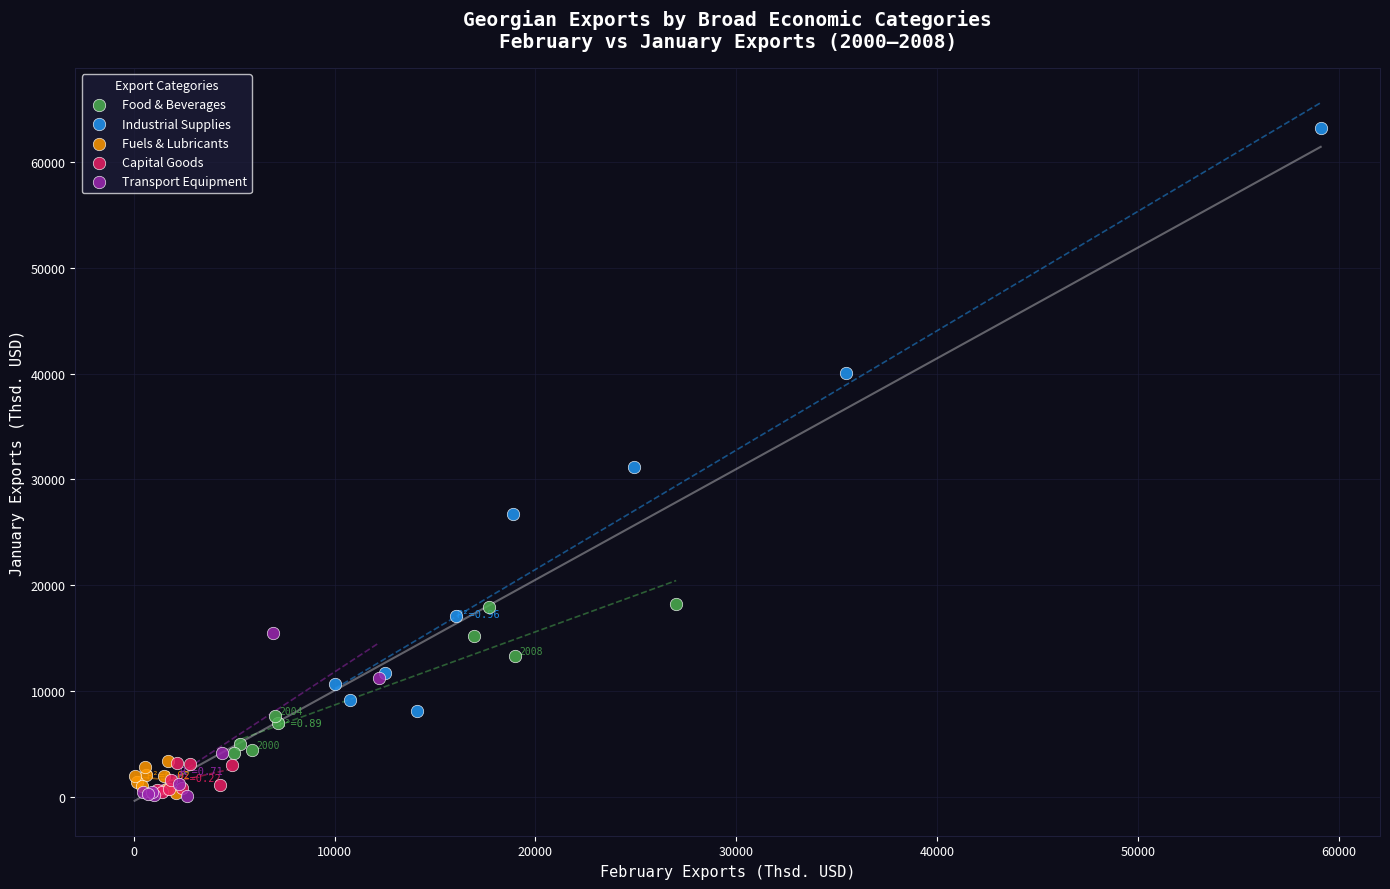

Which series has the largest Y range (max minus min)?

Industrial Supplies